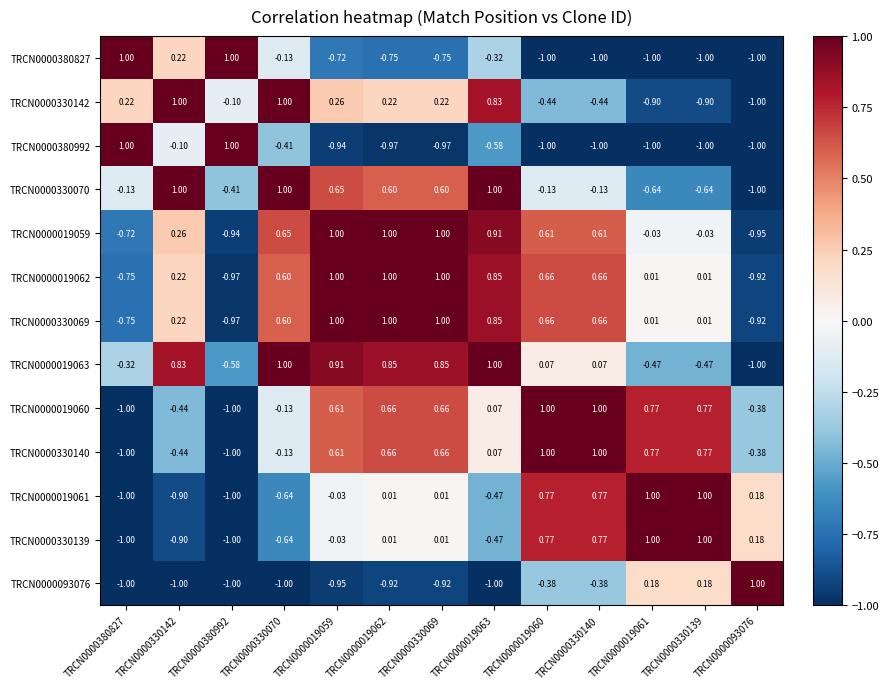

Is the value of TRCN0000019062 at TRCN0000019060 greater than the value of TRCN0000380827 at TRCN0000019061?

Yes